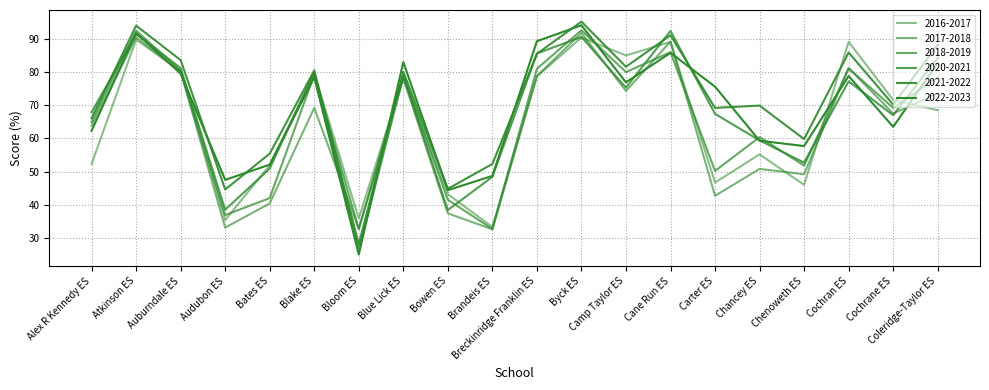

In 2016-2017, how many points are higher than both neighbors (excluding endpoints)?

7